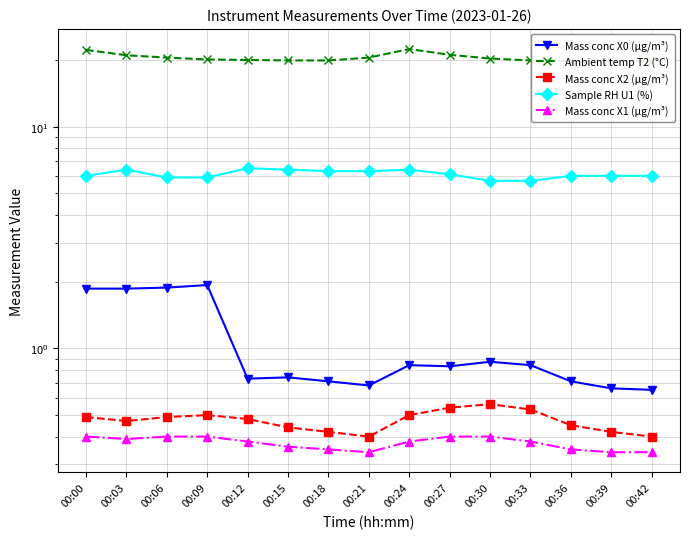

What is the sum of all Mass conc X2 (μg/m³) values?

7.1